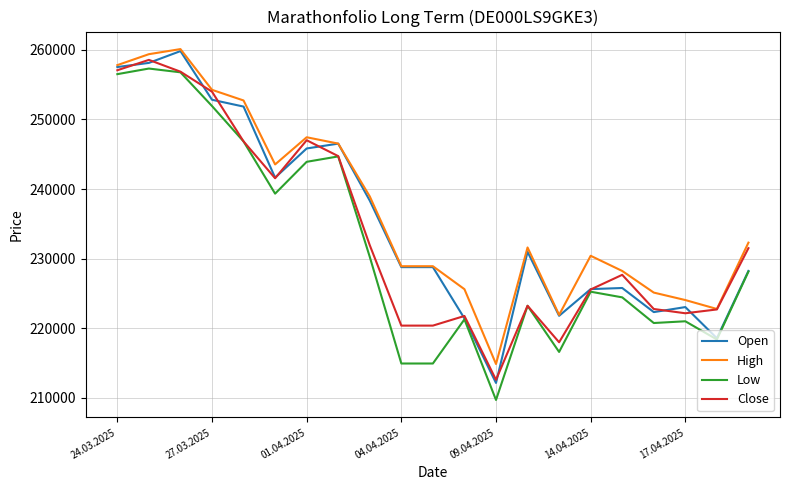

True or false: High and Low intersect in this chart.

False